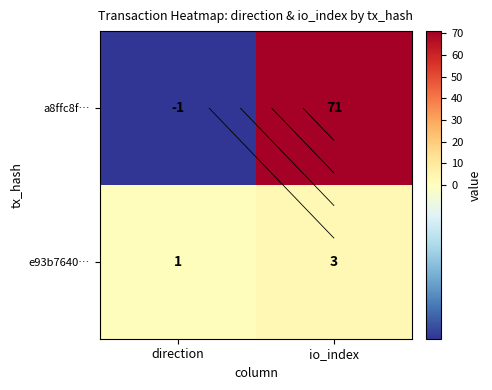

Which series has the largest total across all categories?

a8ffc8f…